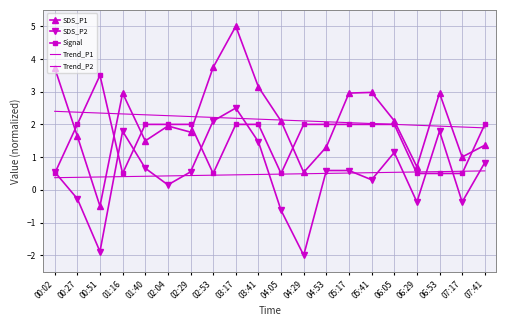

How many interior local peaks does the Signal series have?

1